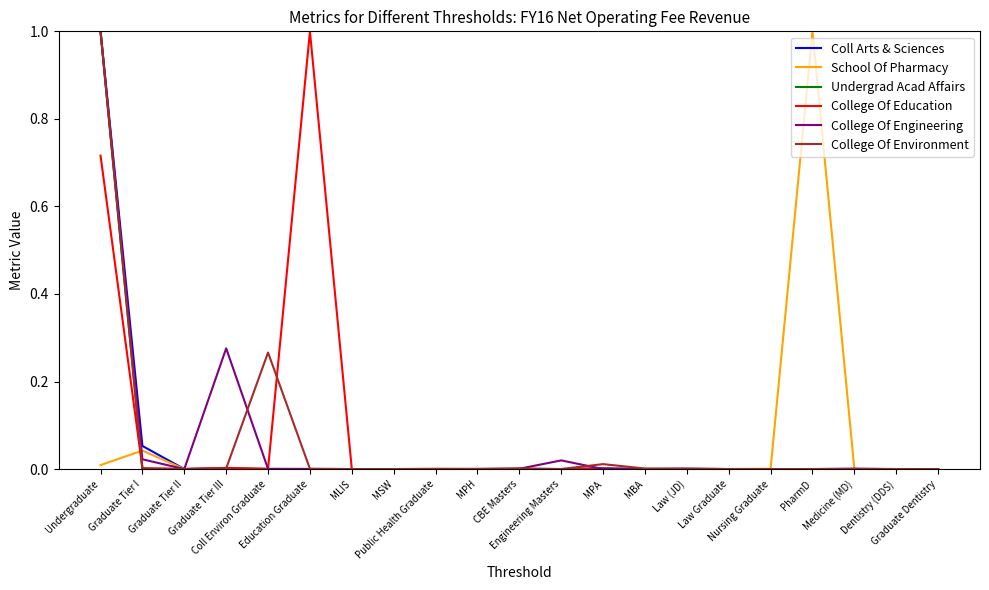

Does the chart display data point markers on the line(s)?

No